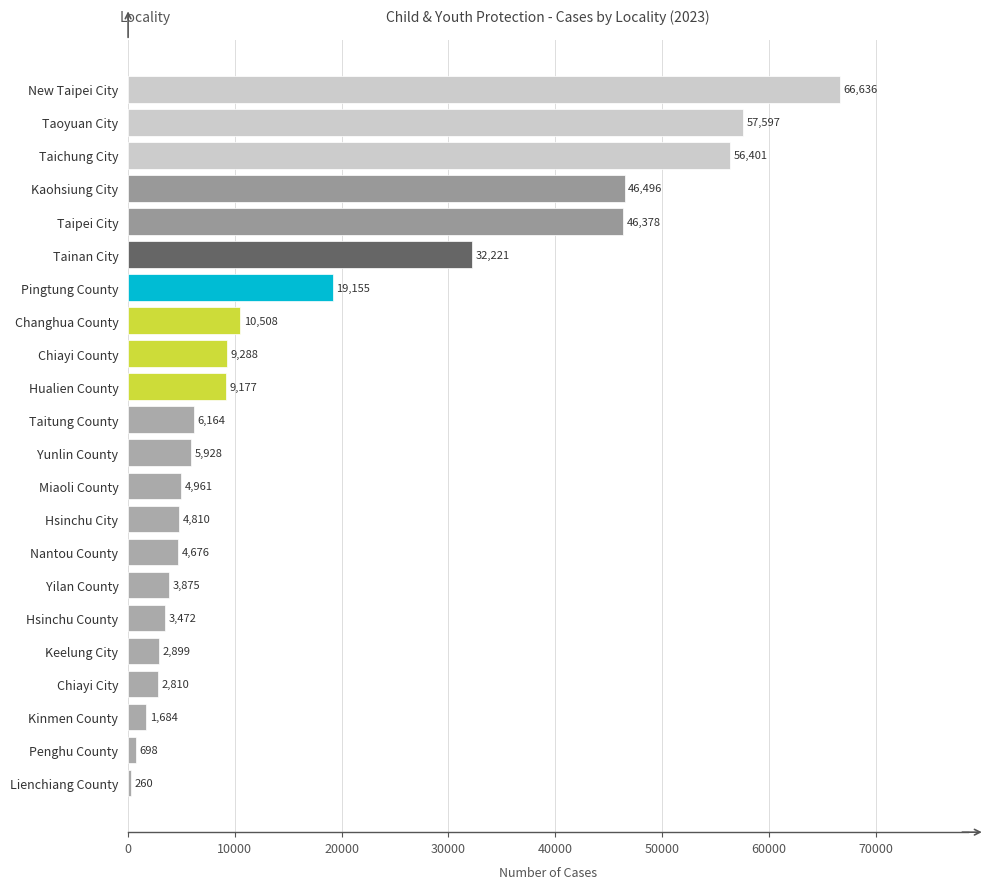

True or false: the data shows 57597 at Taoyuan City.

True